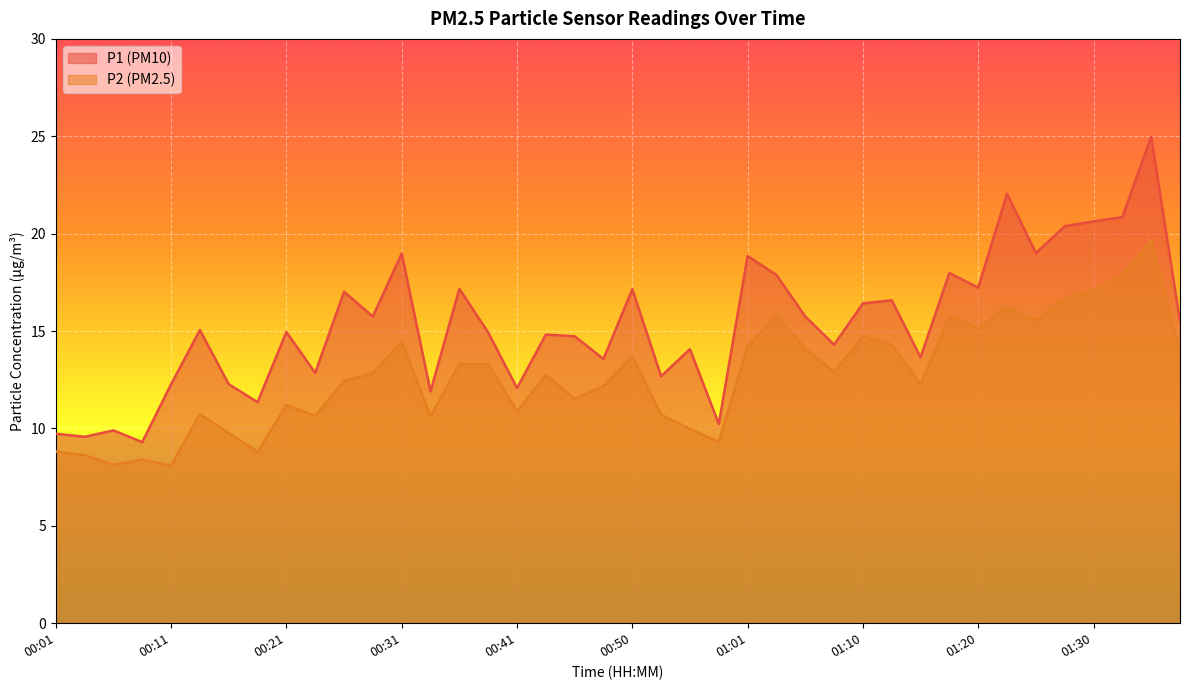

True or false: P1 has more than 2 interior local peaks.

True